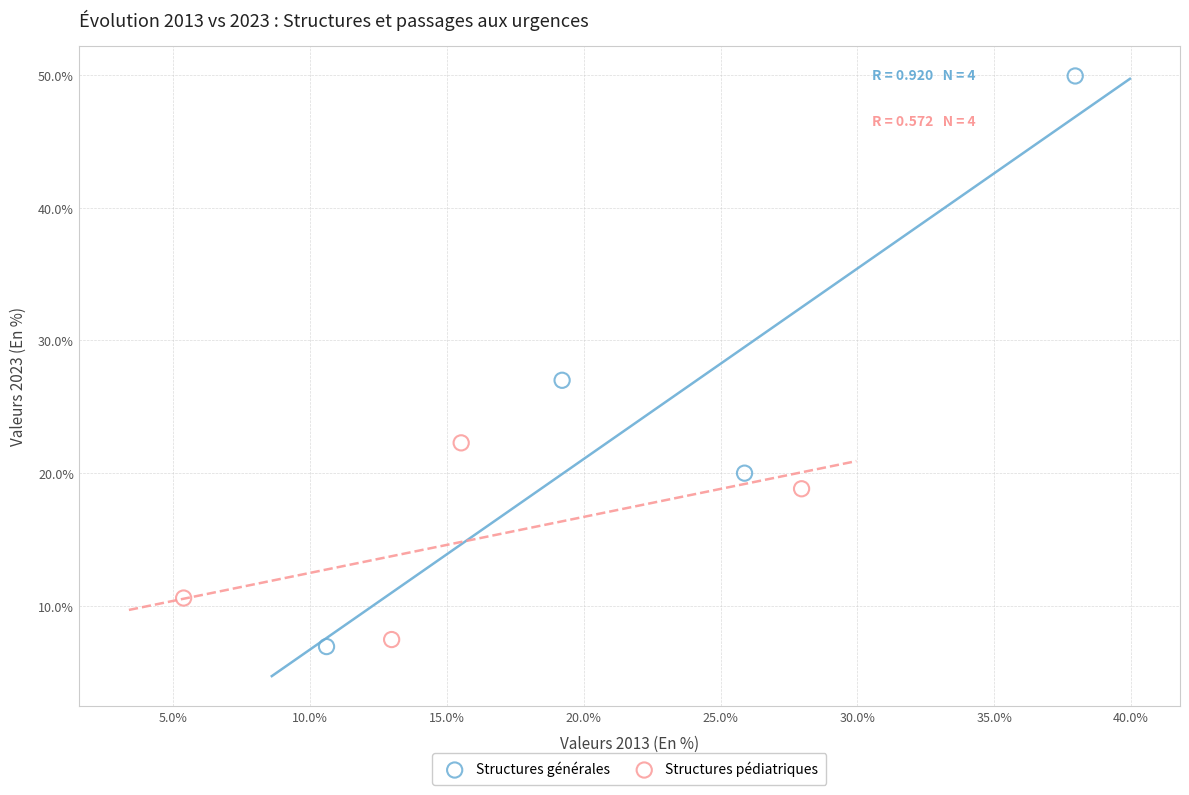

Which series contains the lowest Y value?

Structures générales